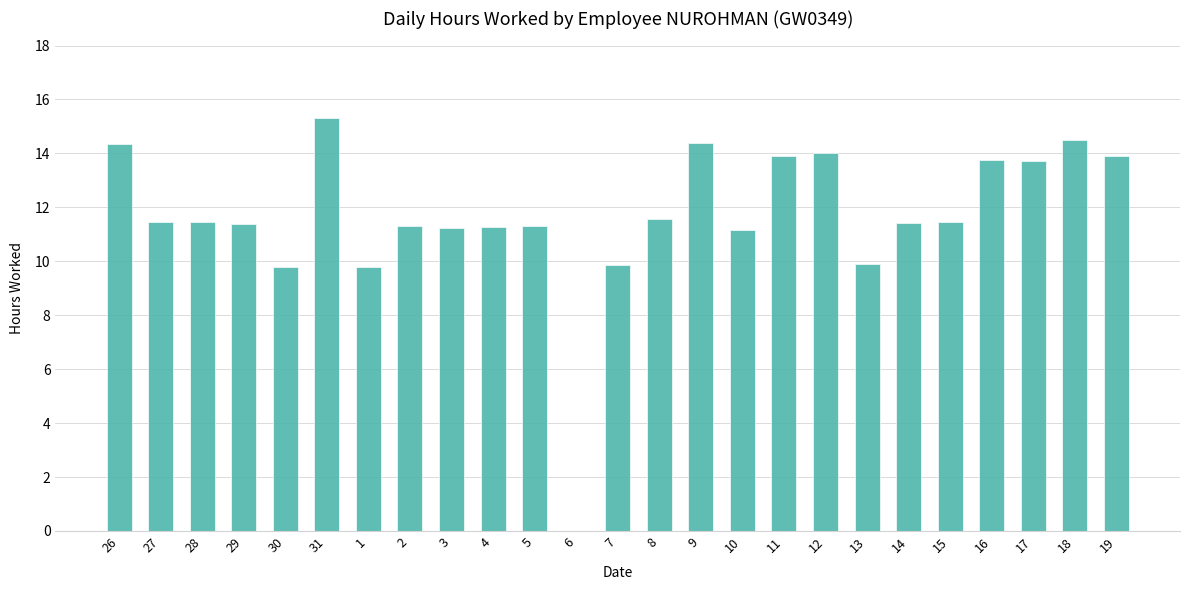

The chart shows a value of 11.4 at 29. True or false?

True